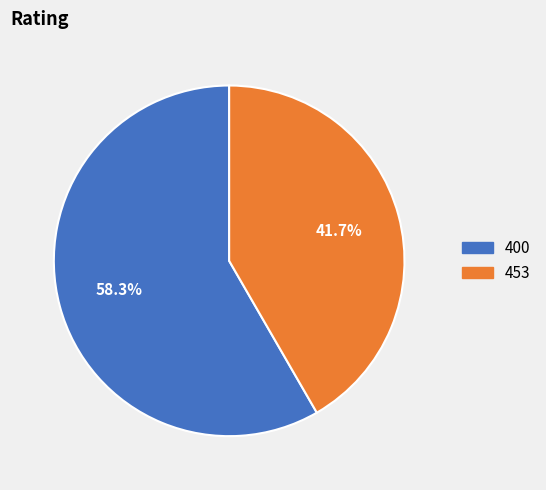

To the nearest percent, what is the difference between the 400 and 453 slice percentages?

17%